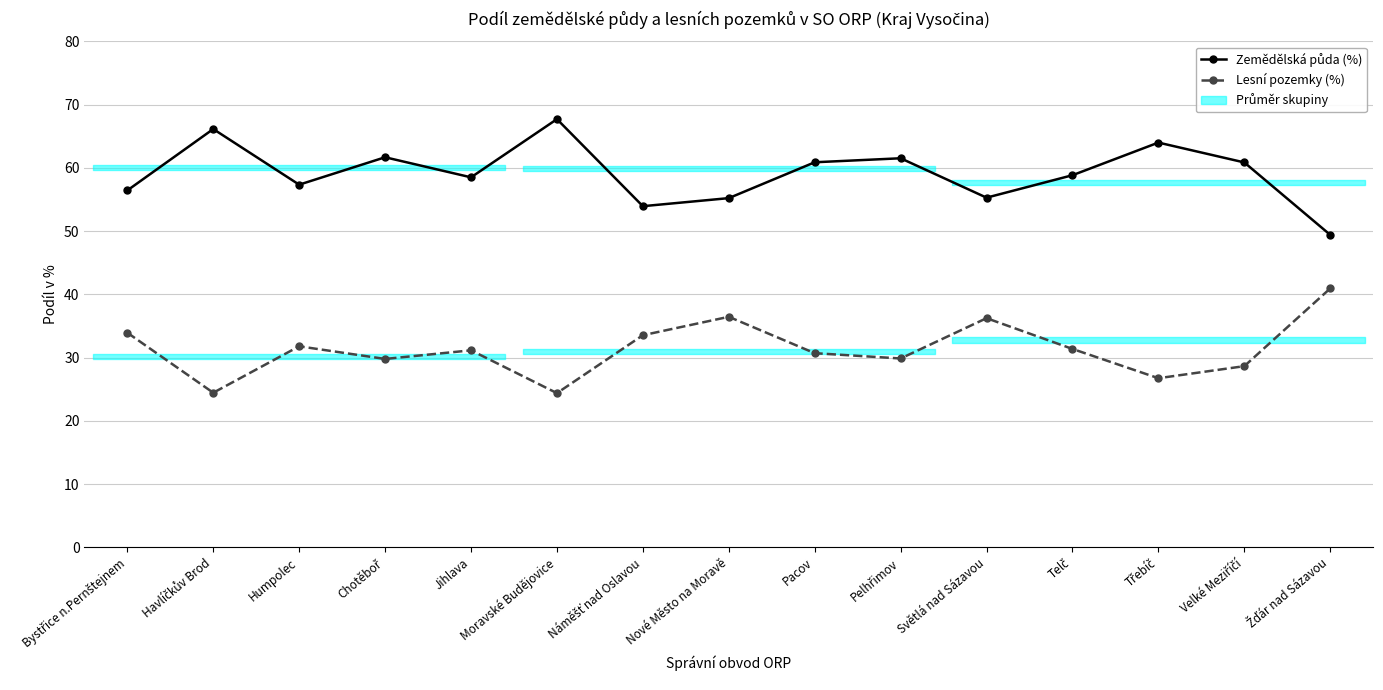

True or false: Zemědělská půda (%) and Lesní pozemky (%) intersect in this chart.

False